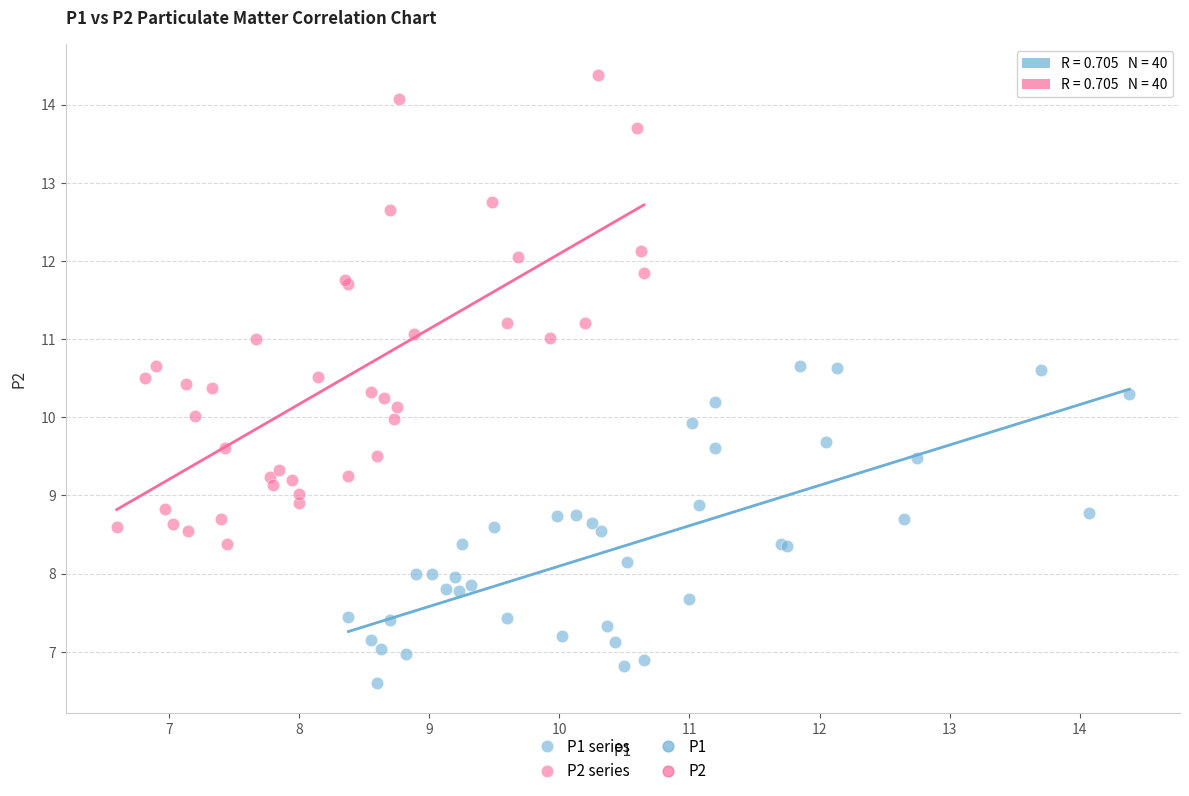

Which series has the widest spread of Y values?

P2 series